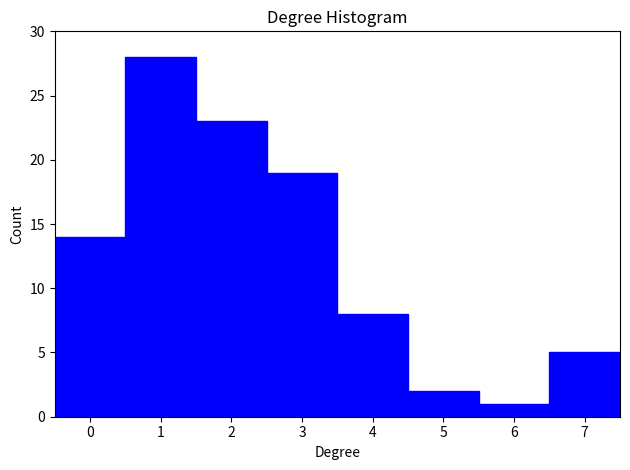

Over which range of the x-axis is the bar tallest?

0.5 to 1.5